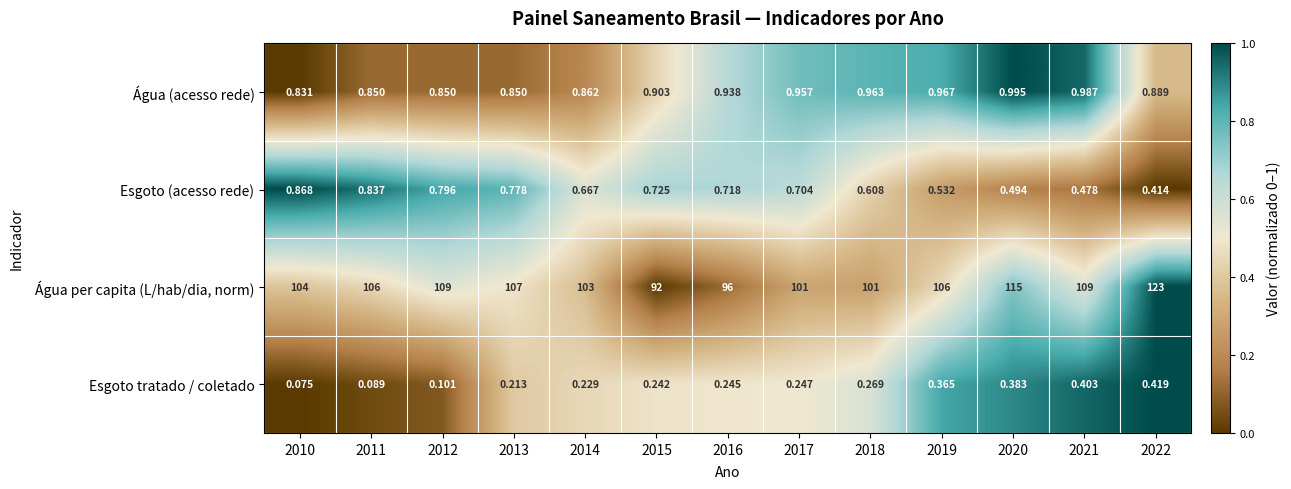

Is the value of Esgoto tratado / coletado at 2021 greater than the value of Água per capita (L/hab/dia, norm) at 2020?

No